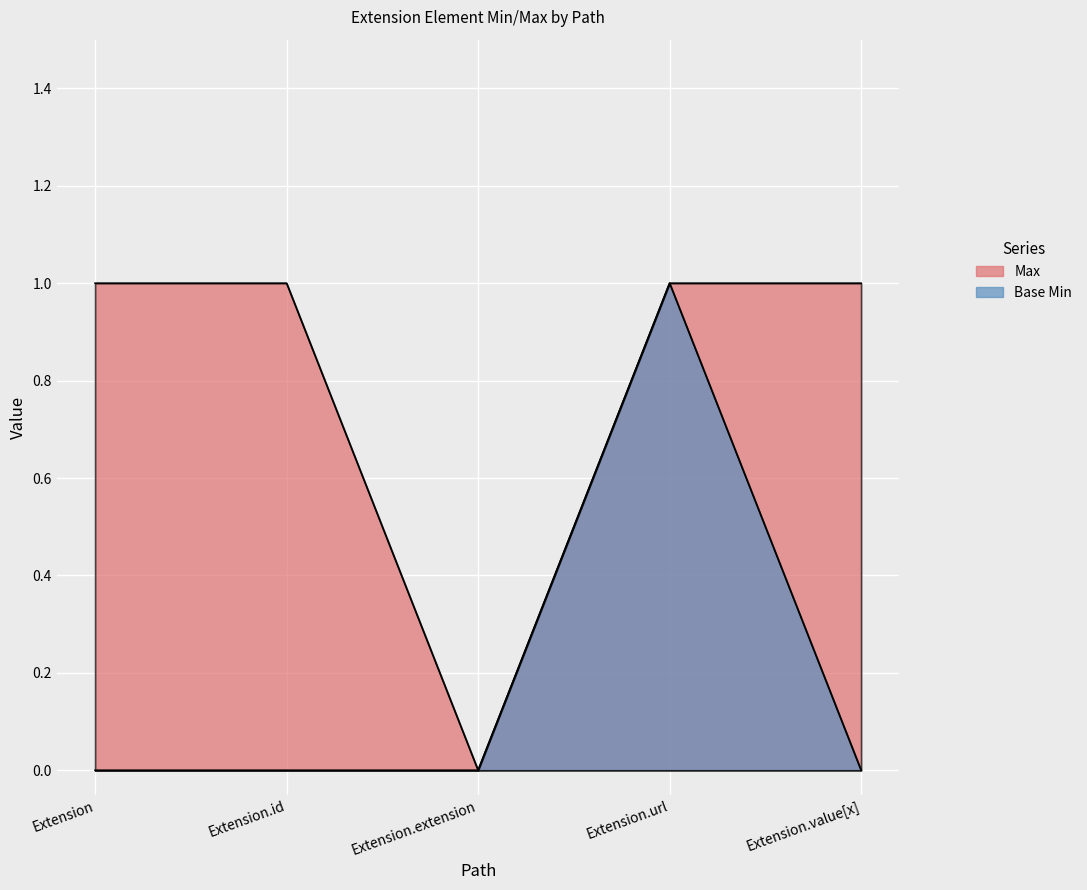

True or false: Max and Base Min intersect in this chart.

False